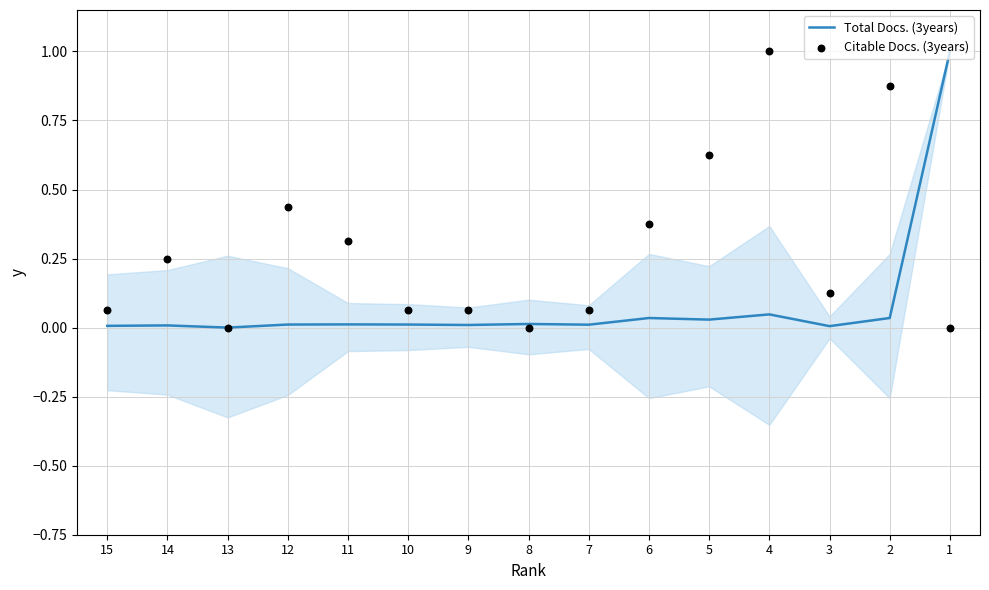

Which series has the largest total across all categories?

Citable Docs. (3years)